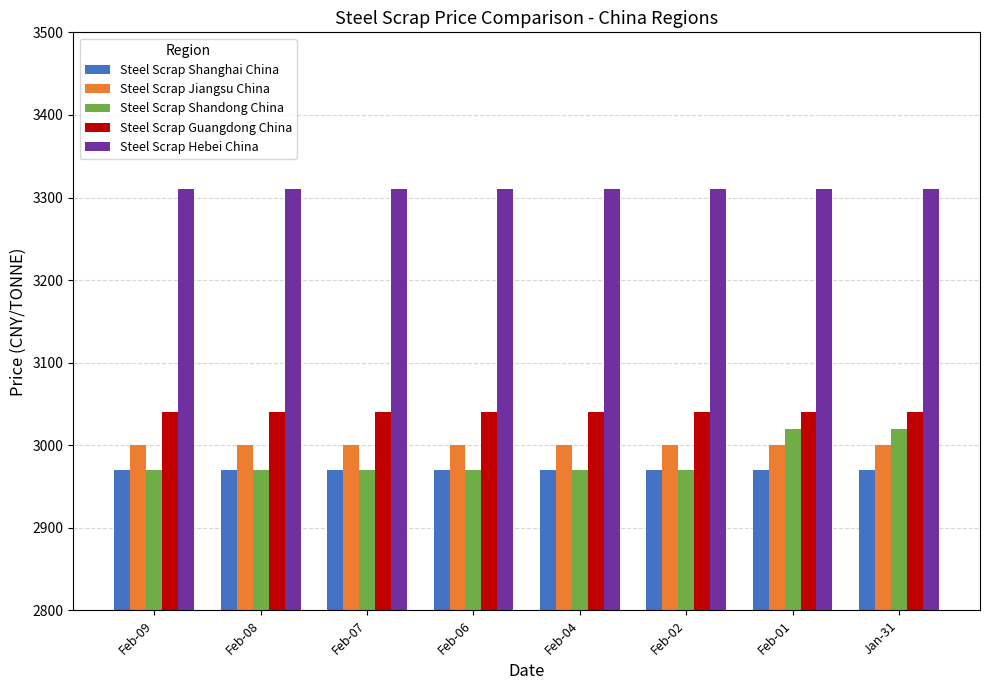

What are all the series names shown in the legend?

Steel Scrap Shanghai China, Steel Scrap Jiangsu China, Steel Scrap Shandong China, Steel Scrap Guangdong China, Steel Scrap Hebei China